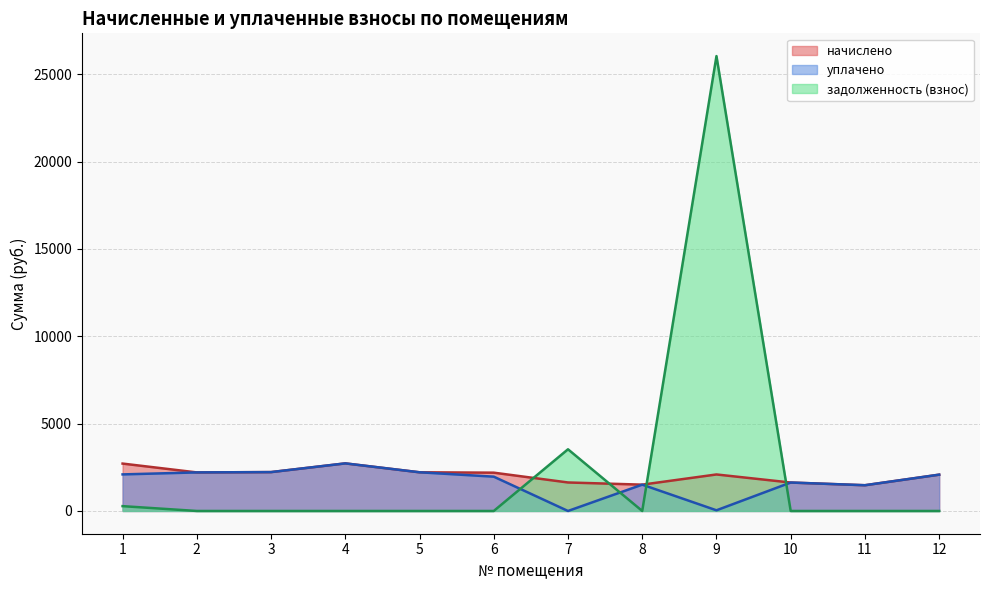

Which category has the highest value in the задолженность (взнос) series?

9